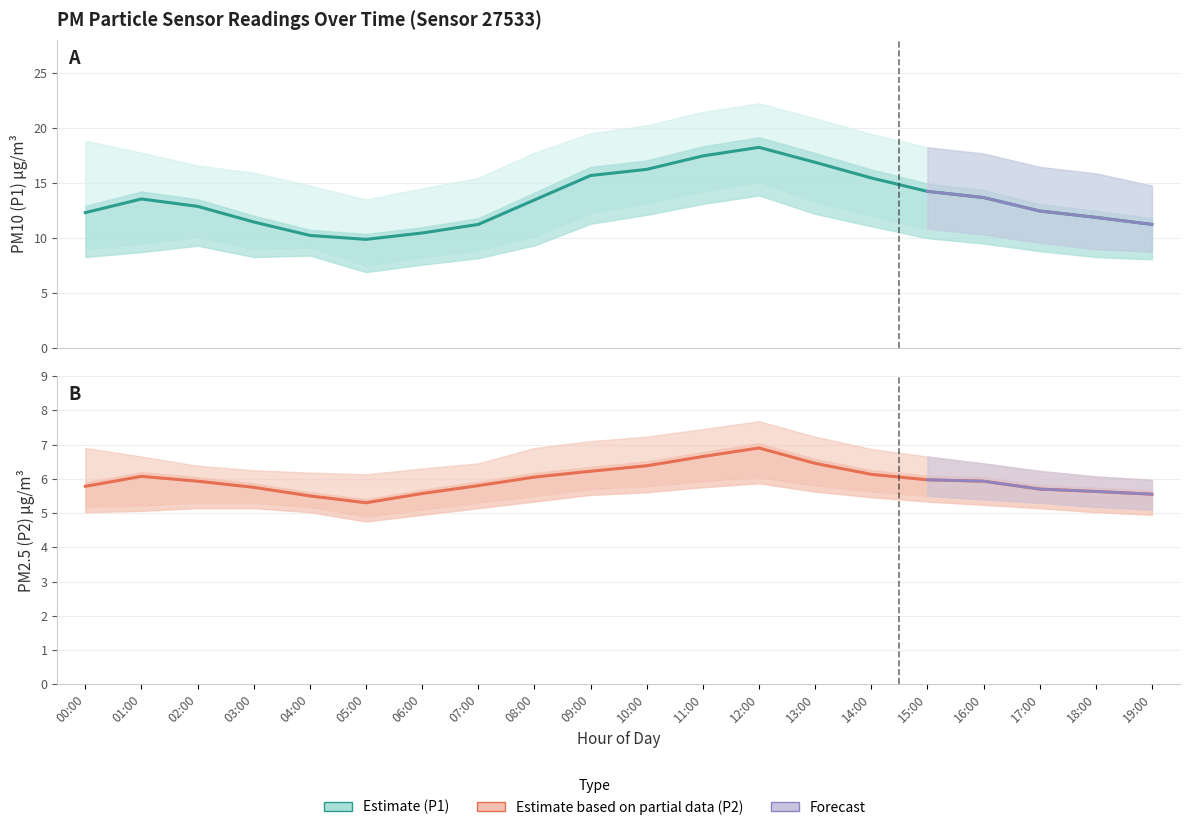

At which category does P1 reach its first local peak?

01:00